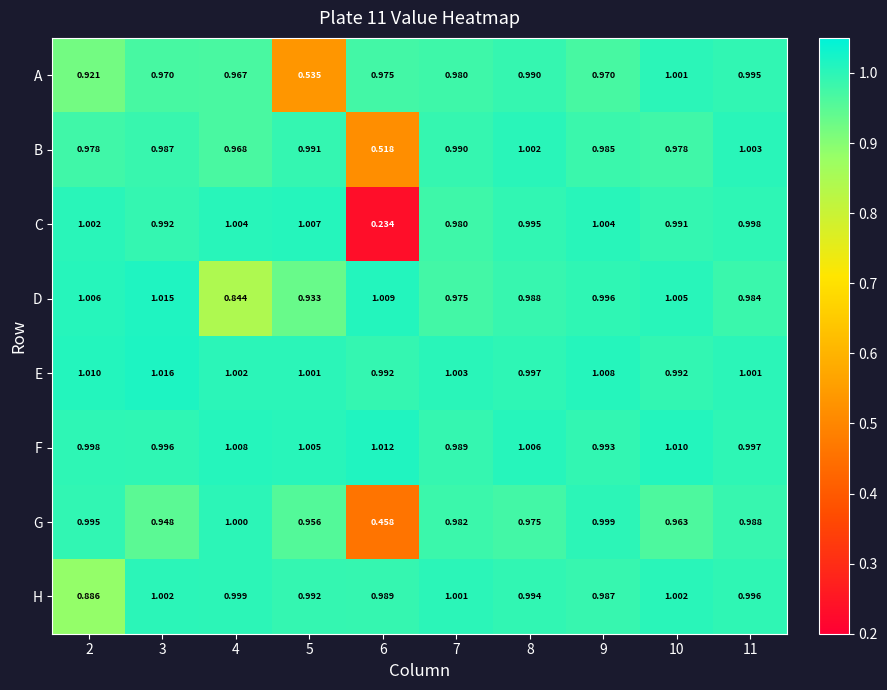

What is the greatest value displayed?

1.0